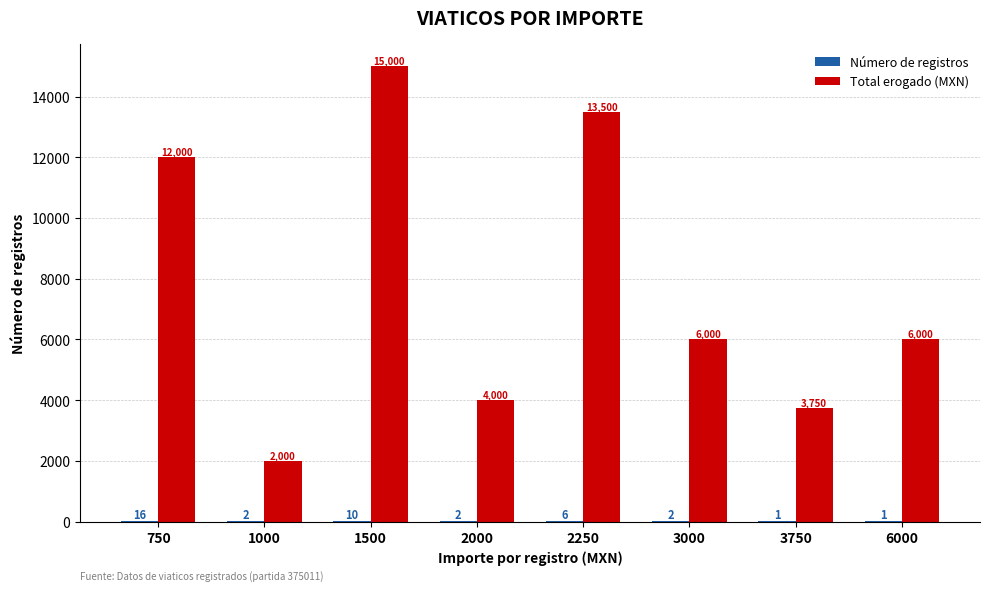

The value of Total erogado (MXN) at 1500 is 15000. True or false?

True